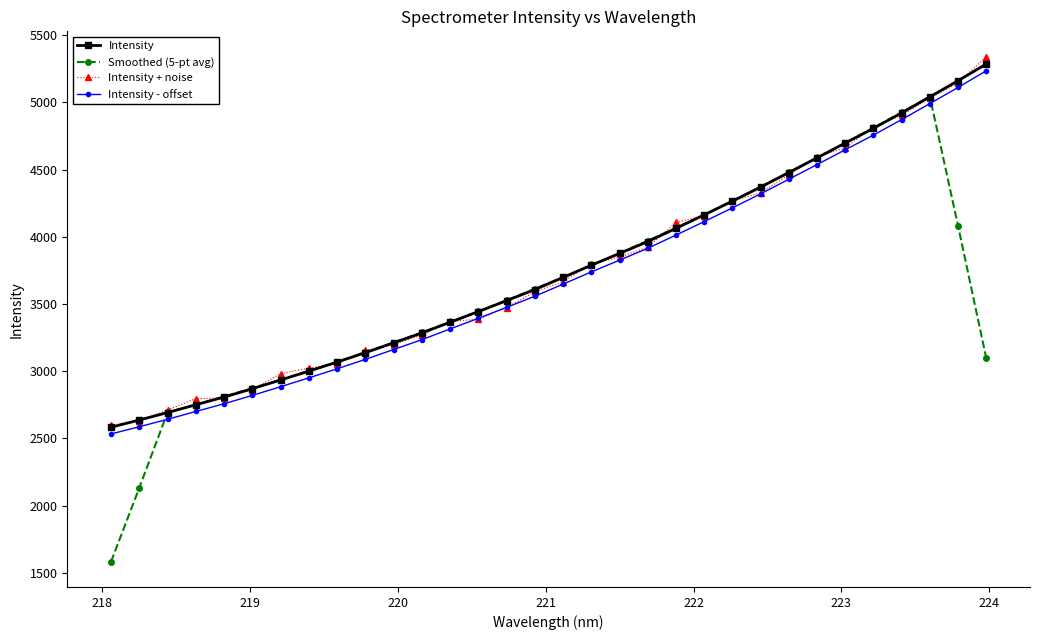

Does the chart display data point markers on the line(s)?

Yes